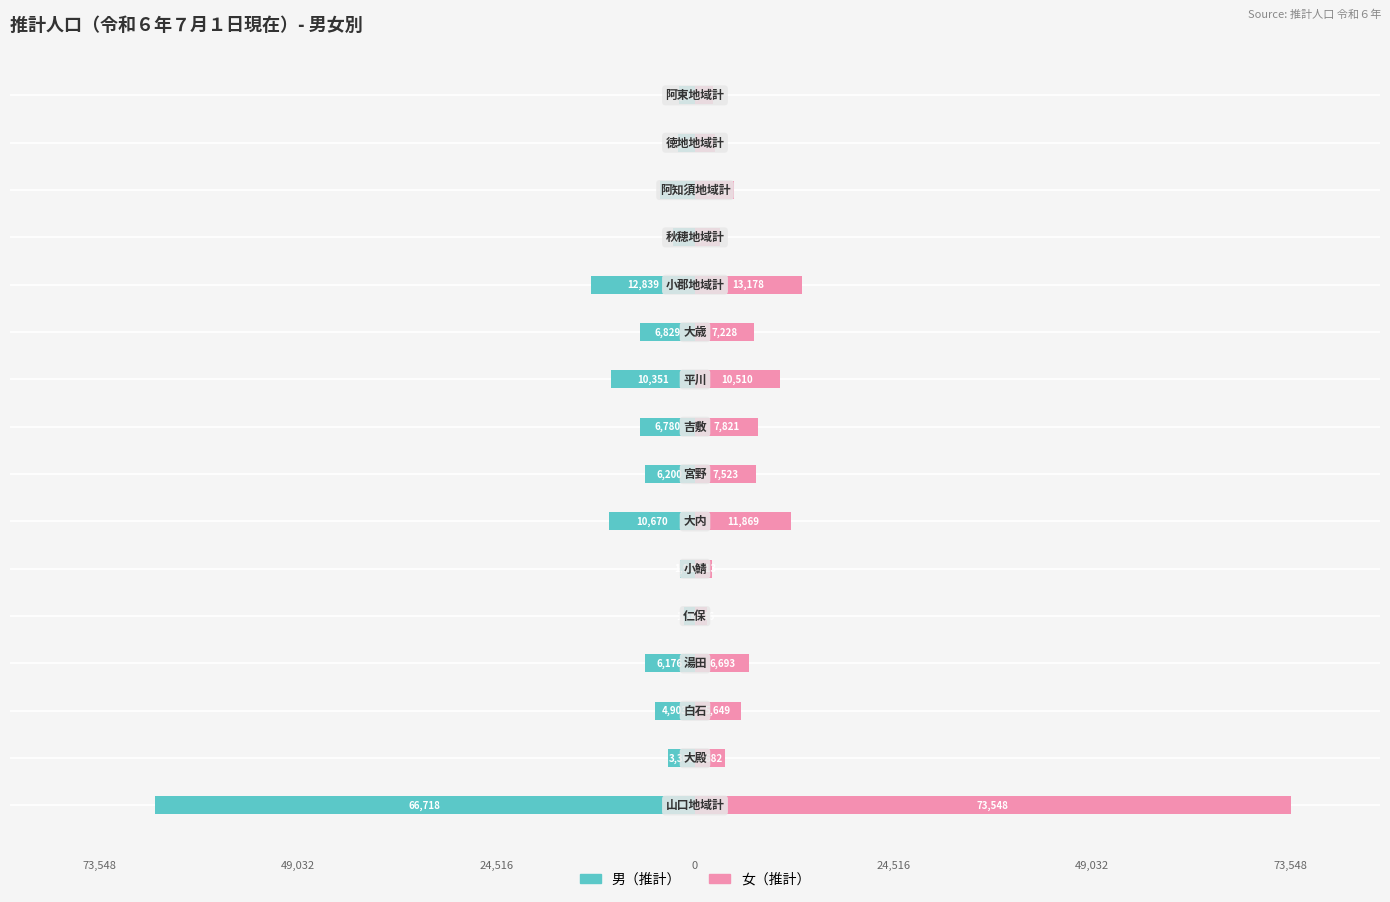

How many groups of bars are there?

16